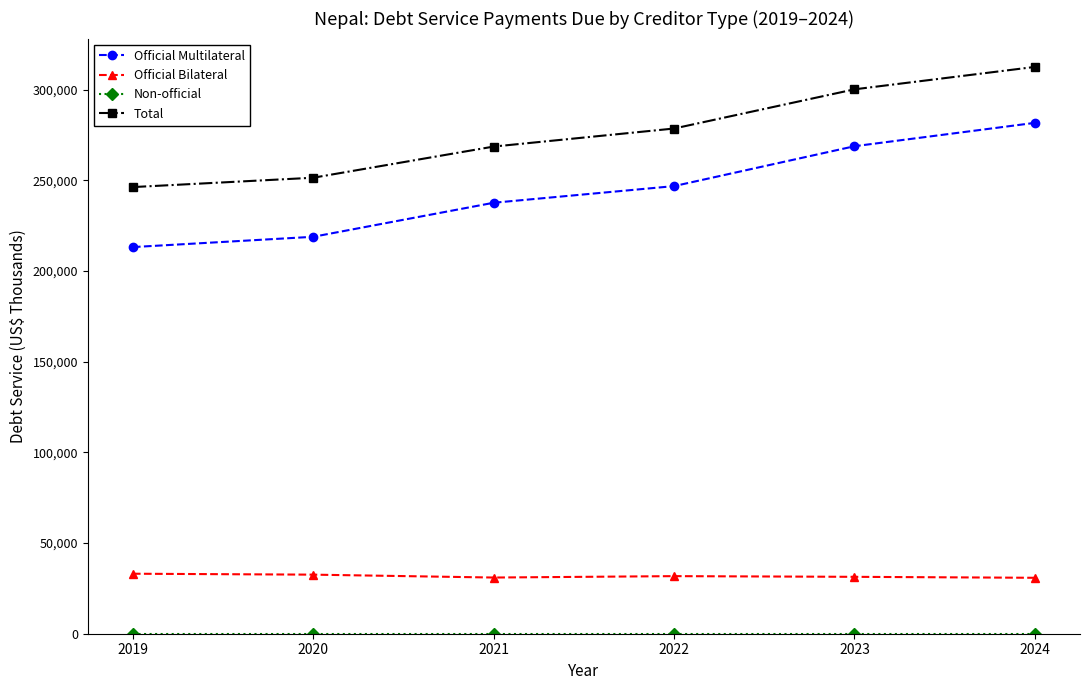

What is the difference between the maximum and minimum values in the Official Multilateral series?

68517